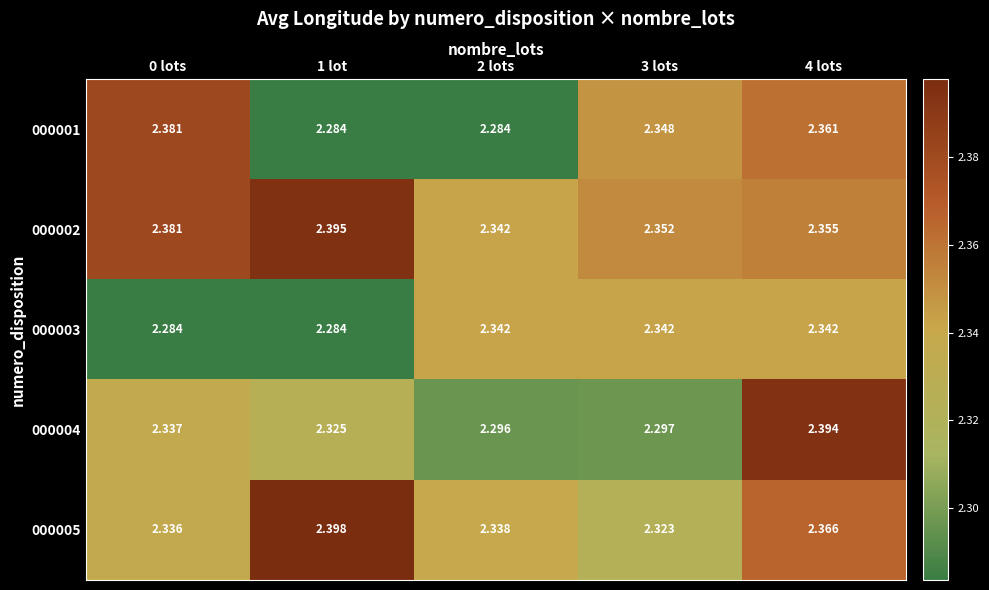

At which category is the sum across all series the highest?

4 lots